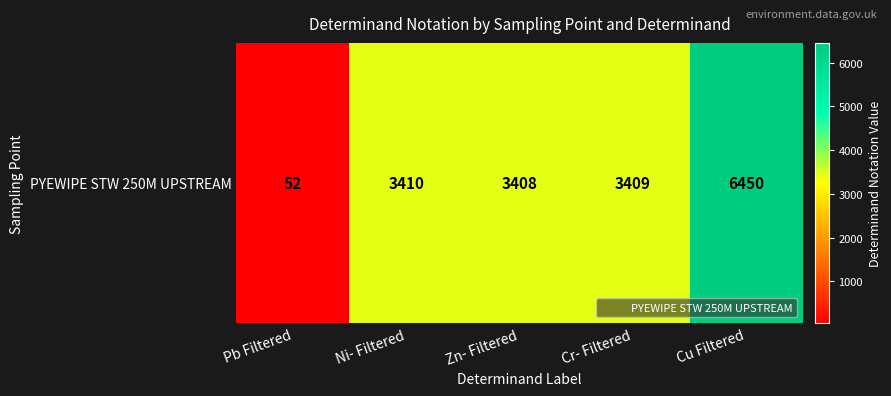

Rank the categories by value from highest to lowest.

Cu Filtered, Ni- Filtered, Cr- Filtered, Zn- Filtered, Pb Filtered